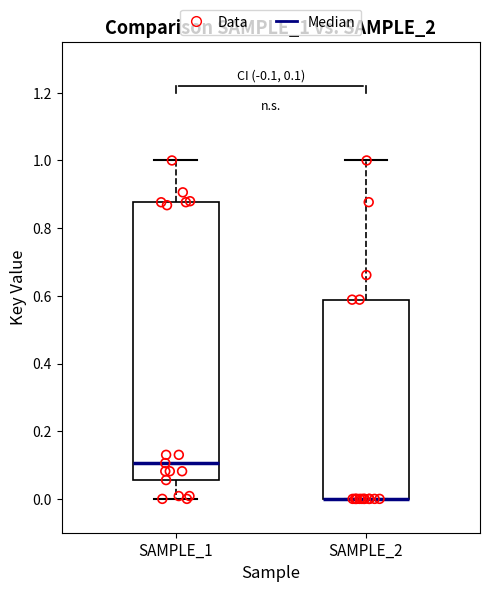

Comparing the boxes themselves (not the whiskers), which one is the tallest?

SAMPLE_1